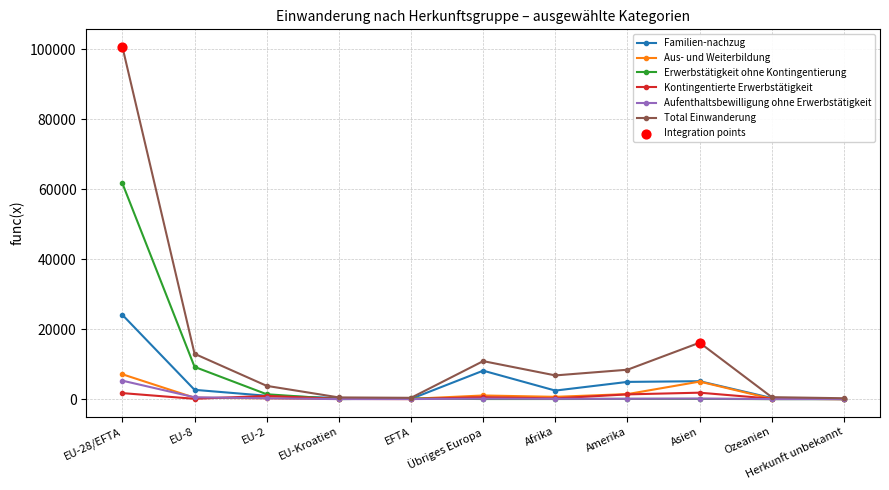

At which label is Total Einwanderung closest to 50454?

Asien